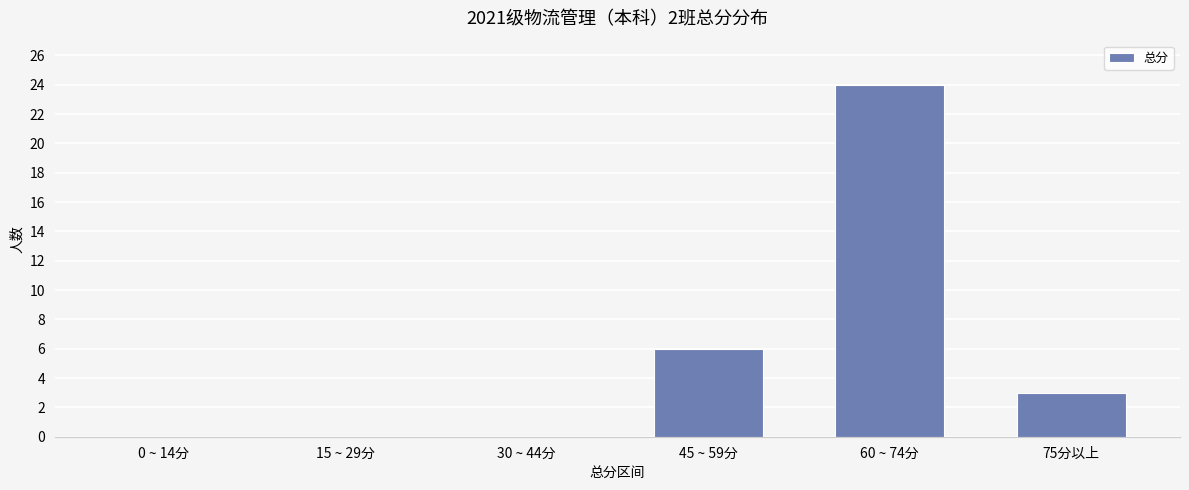

How many values are between 0 and 6?

5